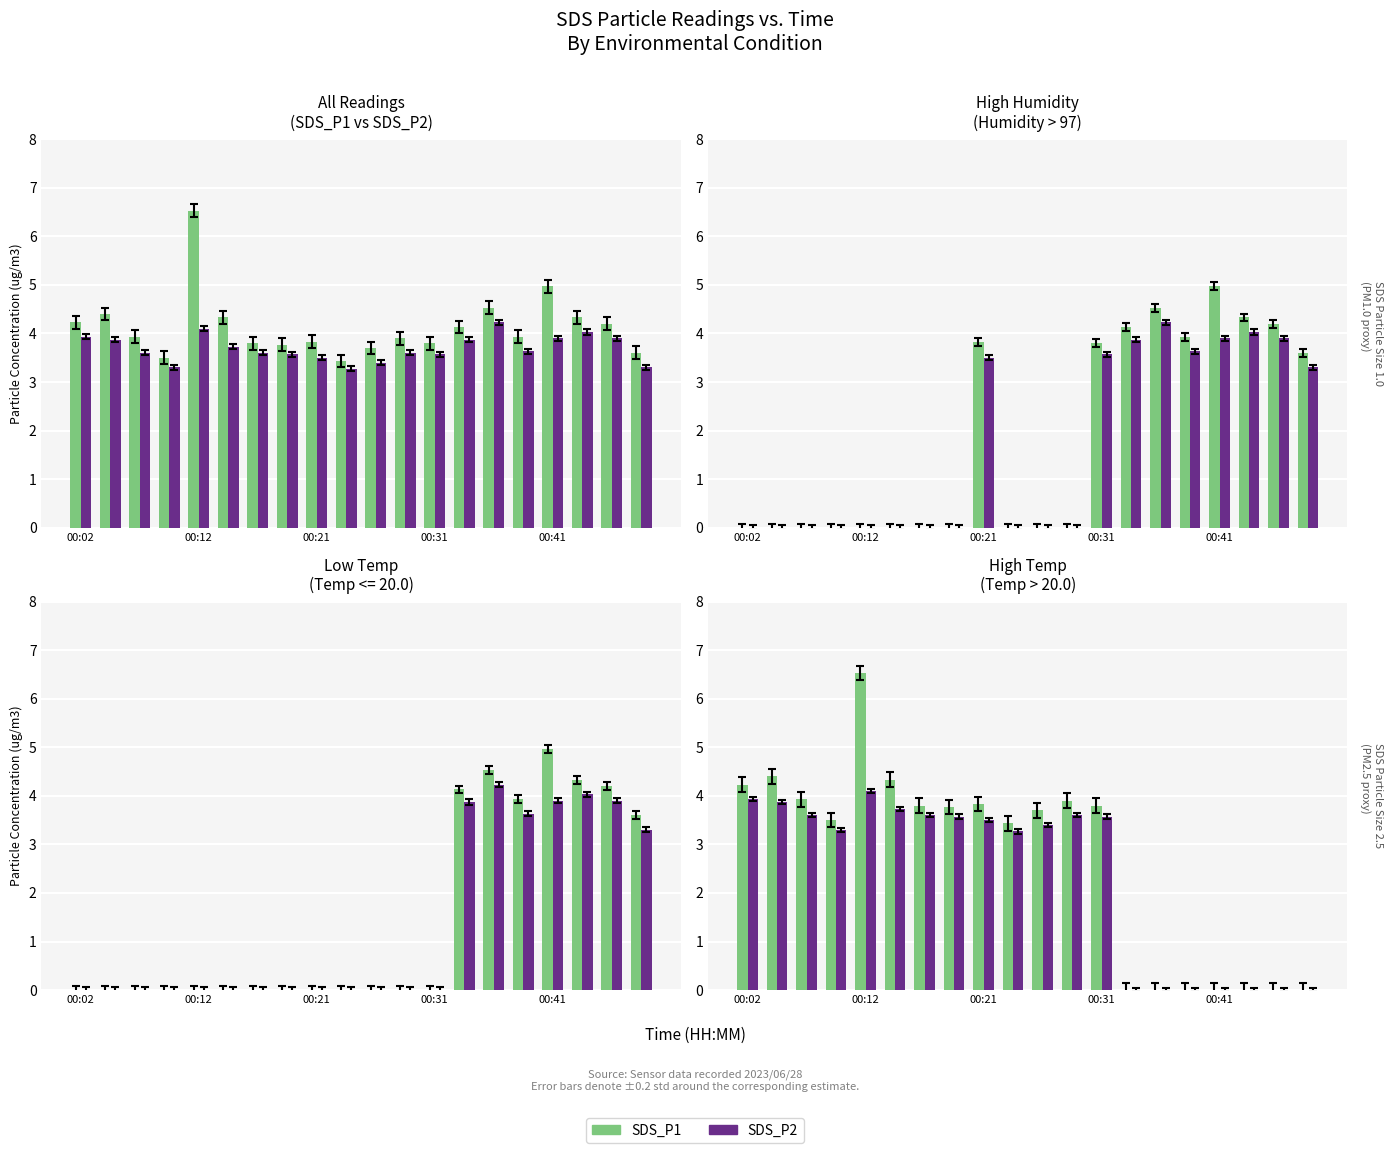

What is the average value of the SDS_P2 series?

2.4